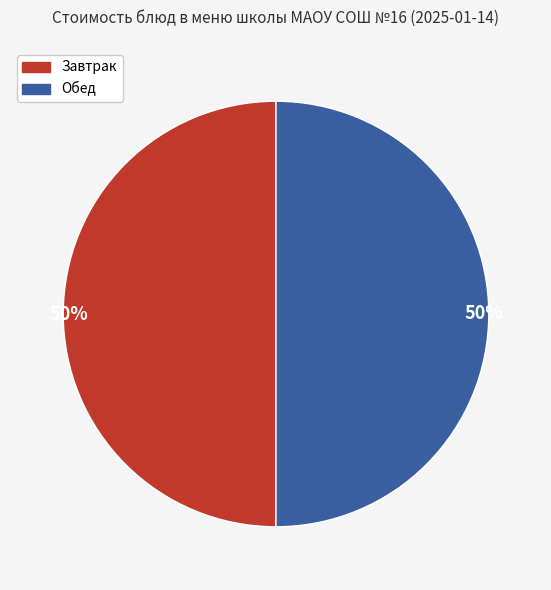

To the nearest percent, what is the average slice percentage?

50%